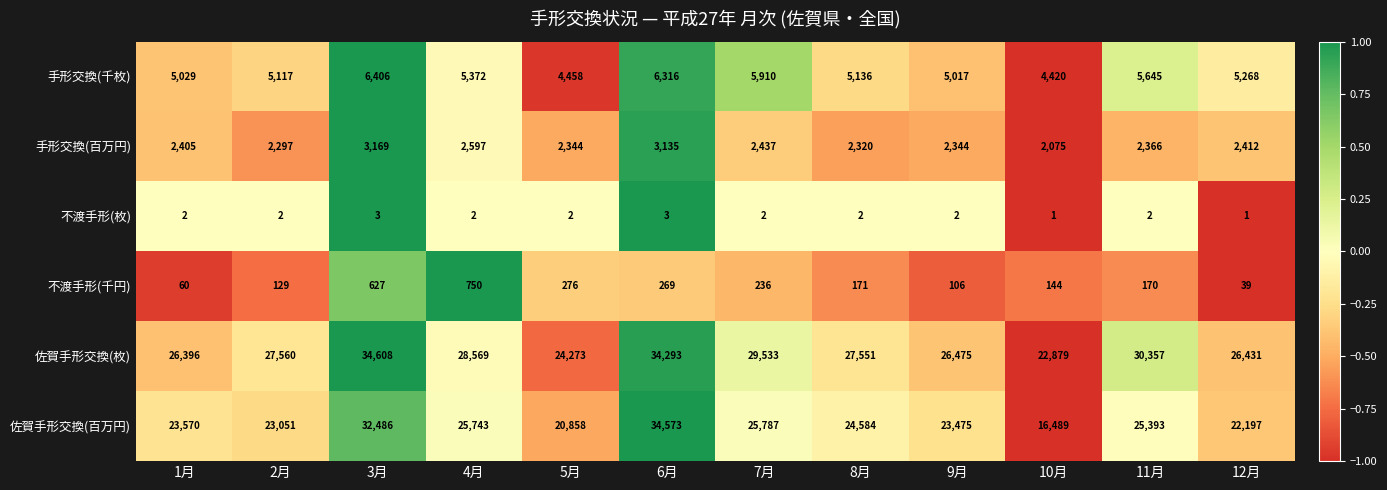

The value of 佐賀手形交換(百万円) at 11月 is 25393. True or false?

True